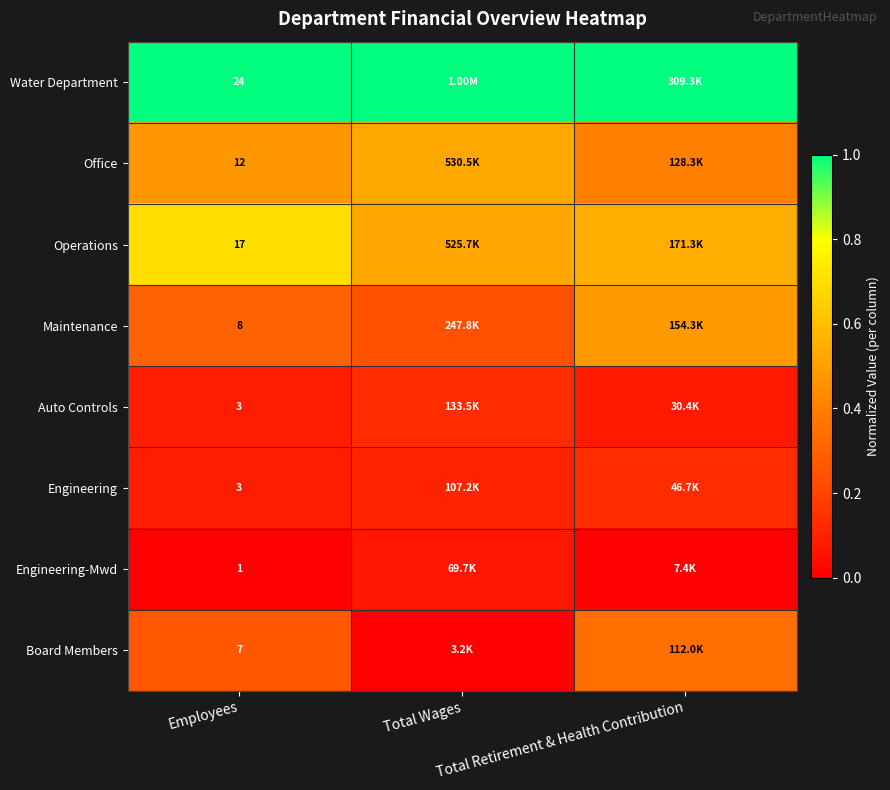

At which category does the chart reach its minimum across all series?

Employees